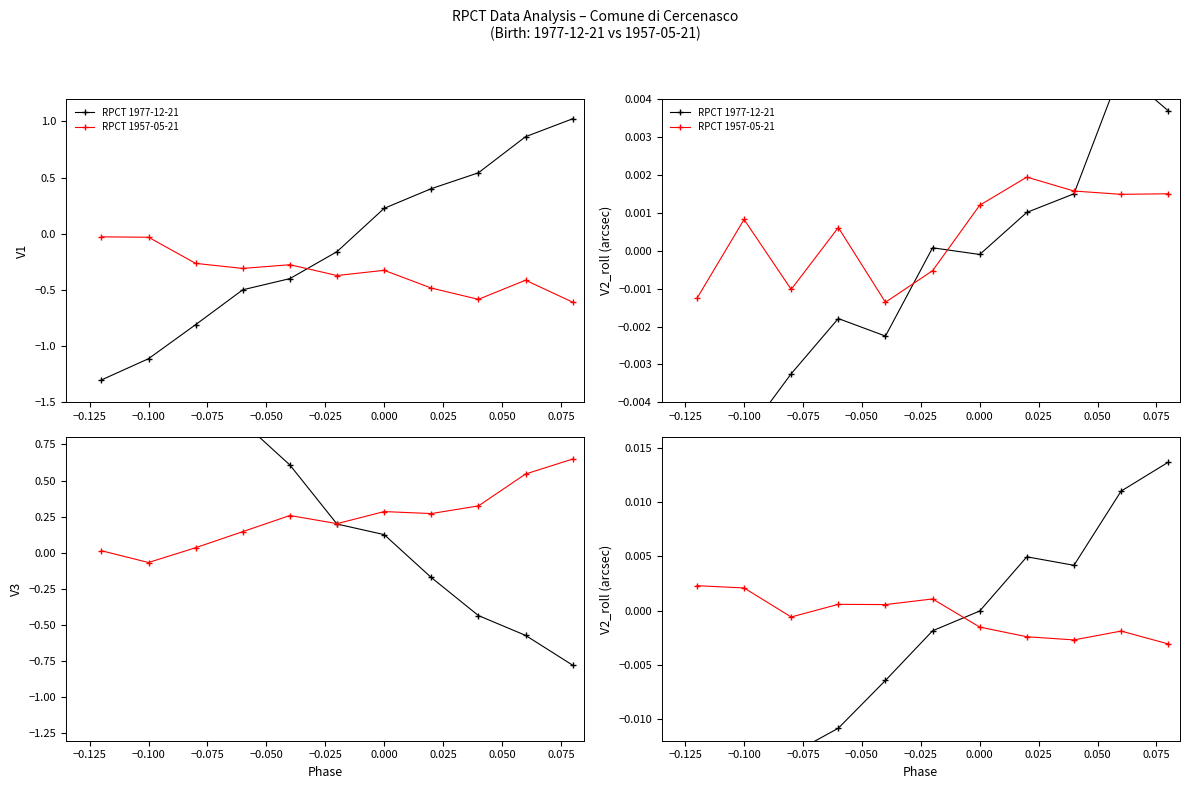

How many interior local peaks does the RPCT 1957-05-21 series have?

3